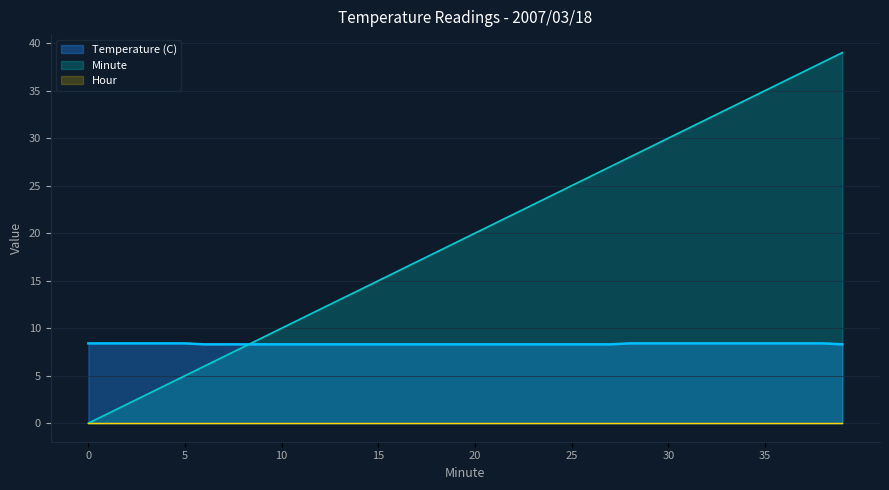

True or false: Temperature (C) has more than 2 interior local peaks.

False